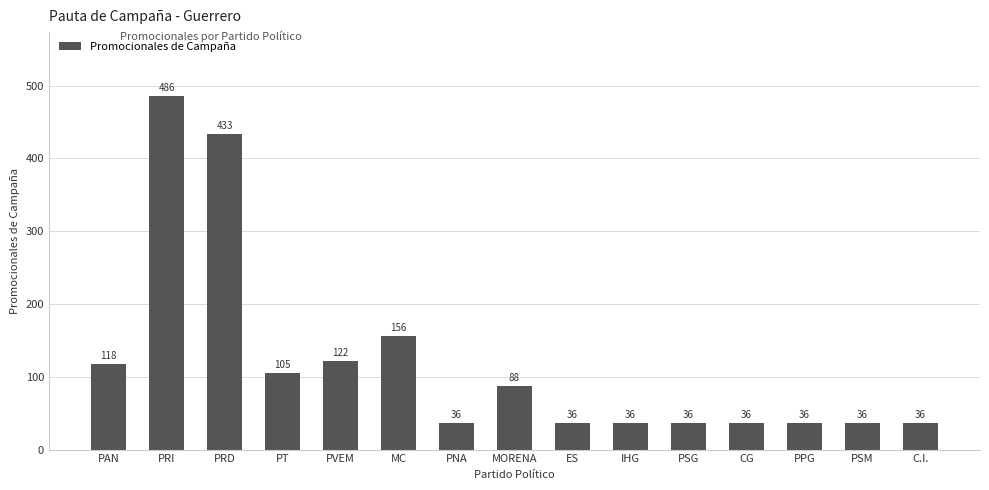

What is the label of the 13th bar from the left?

PPG